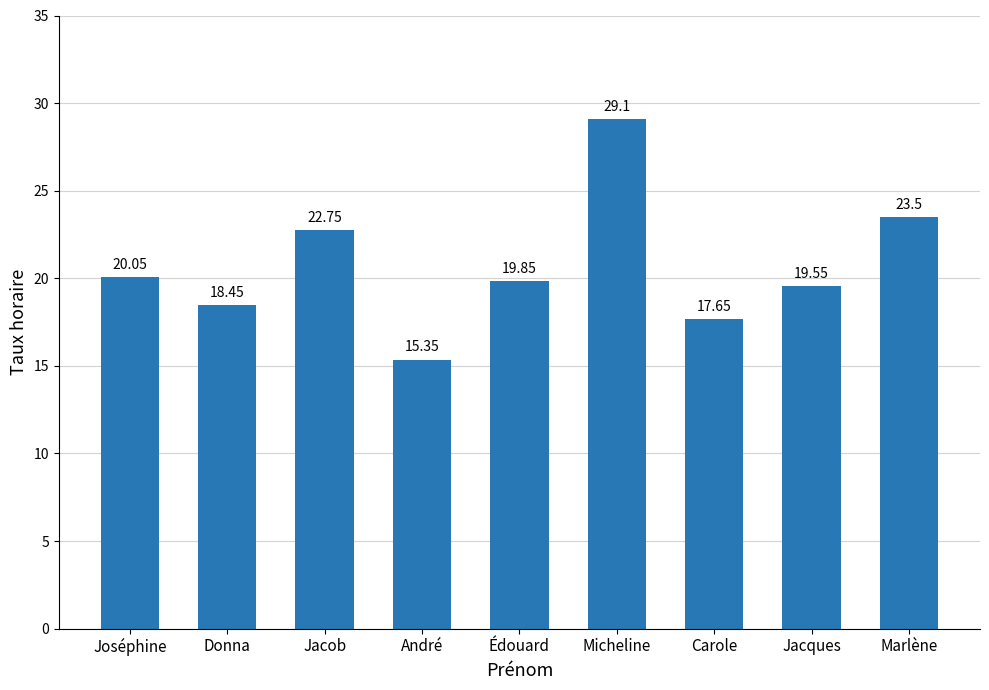

What is the value of the 5th bar from the left?

19.9